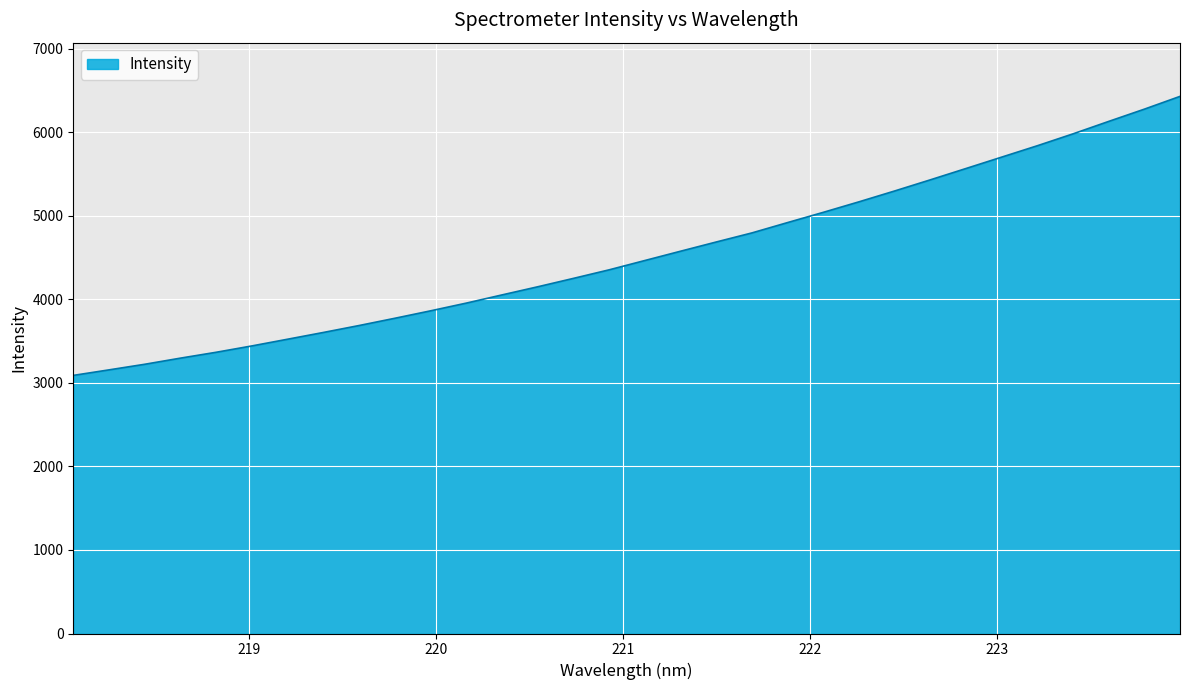

What is the maximum value shown in the chart?

6430.4